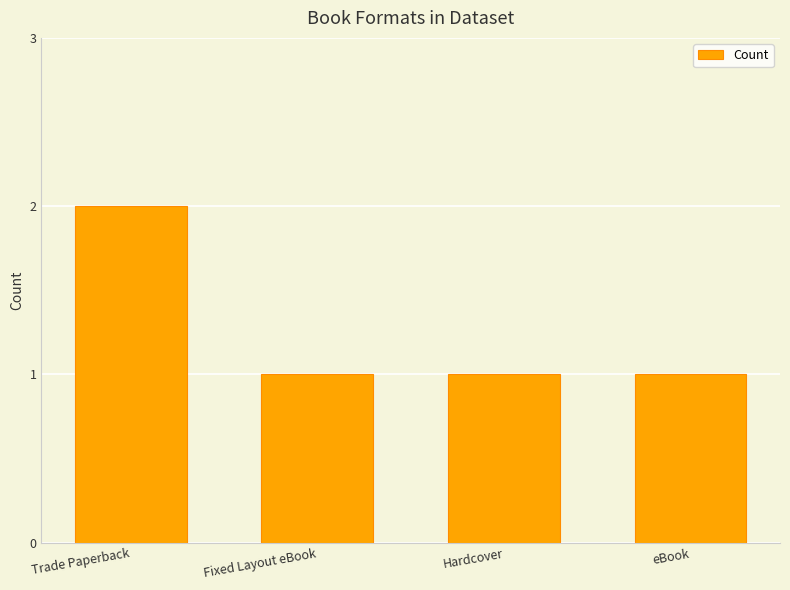

What is the smallest value displayed?

1